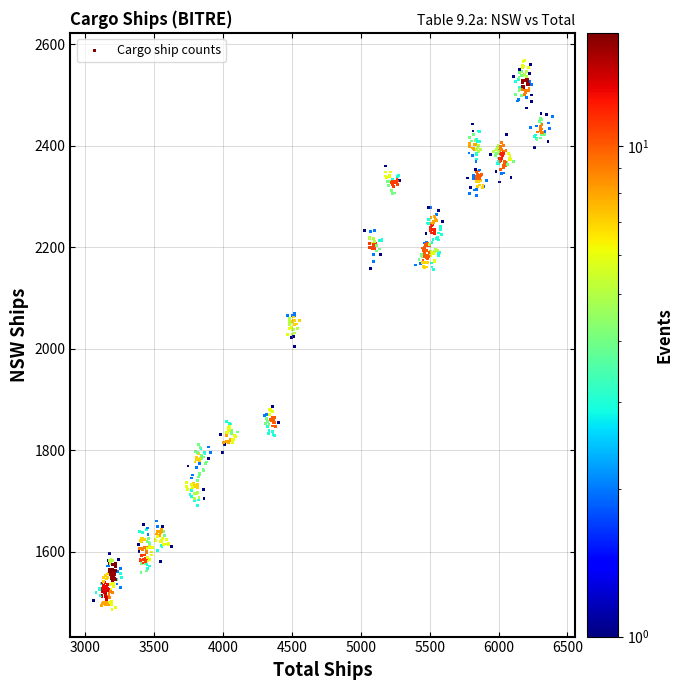

What is the range of Y values (max minus min)?

1080.9